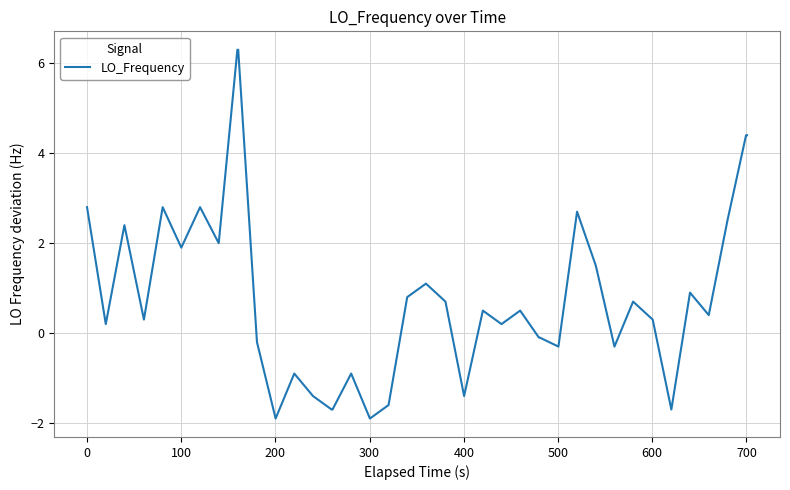

What is the minimum value shown in the chart?

-1.9